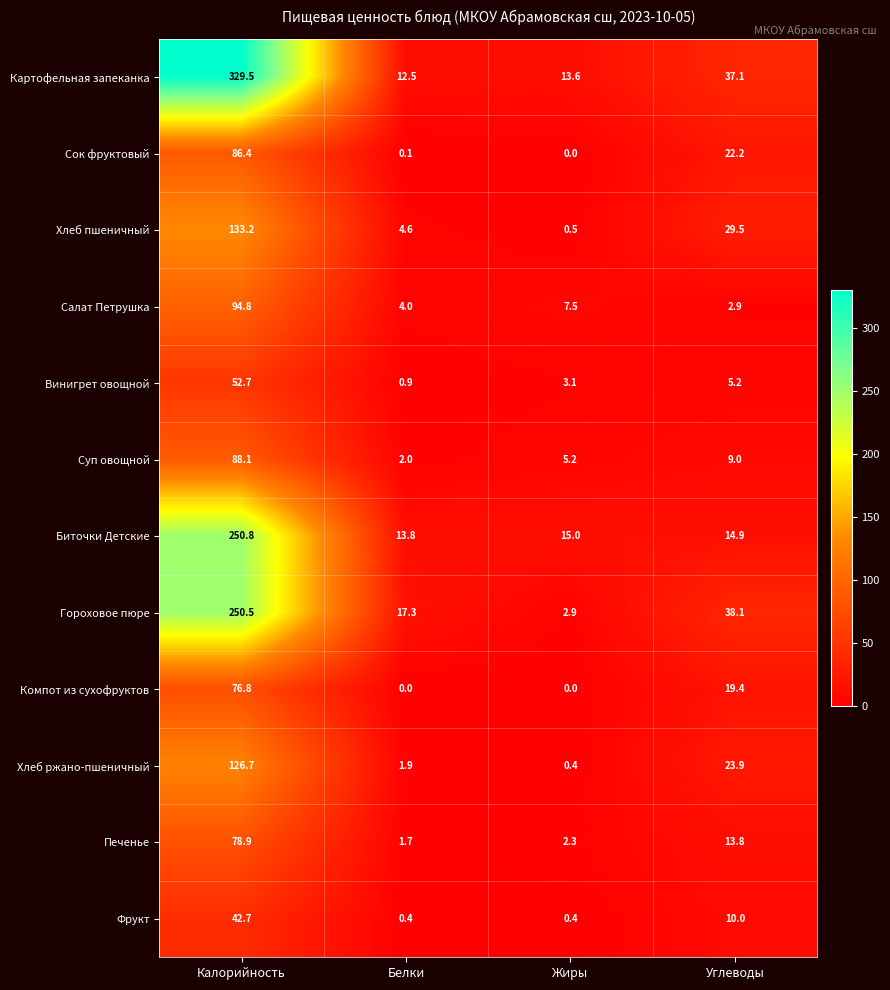

Is it true that Печенье equals 1.3 at Жиры?

False